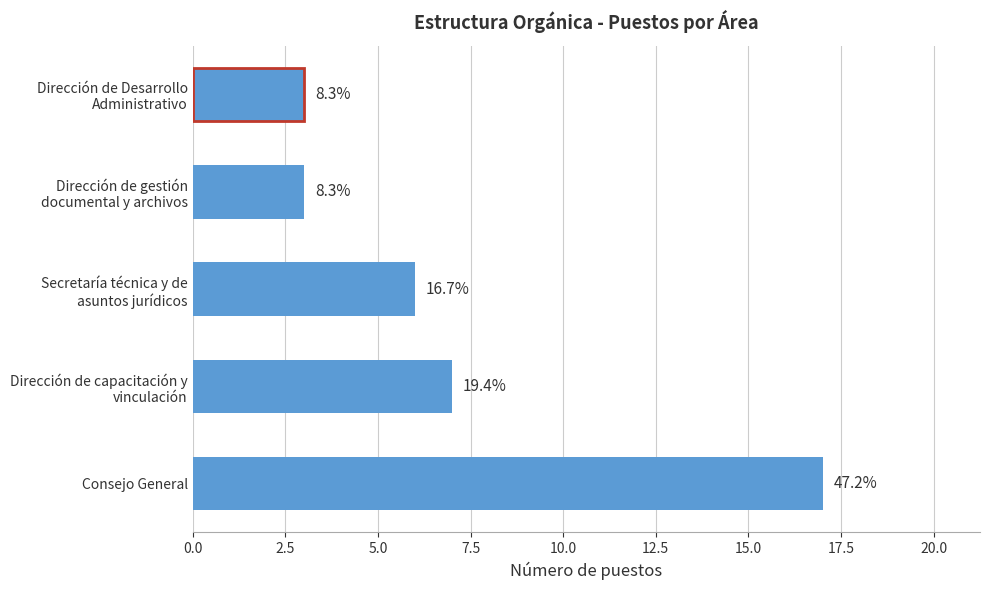

Are the bars horizontal?

Yes